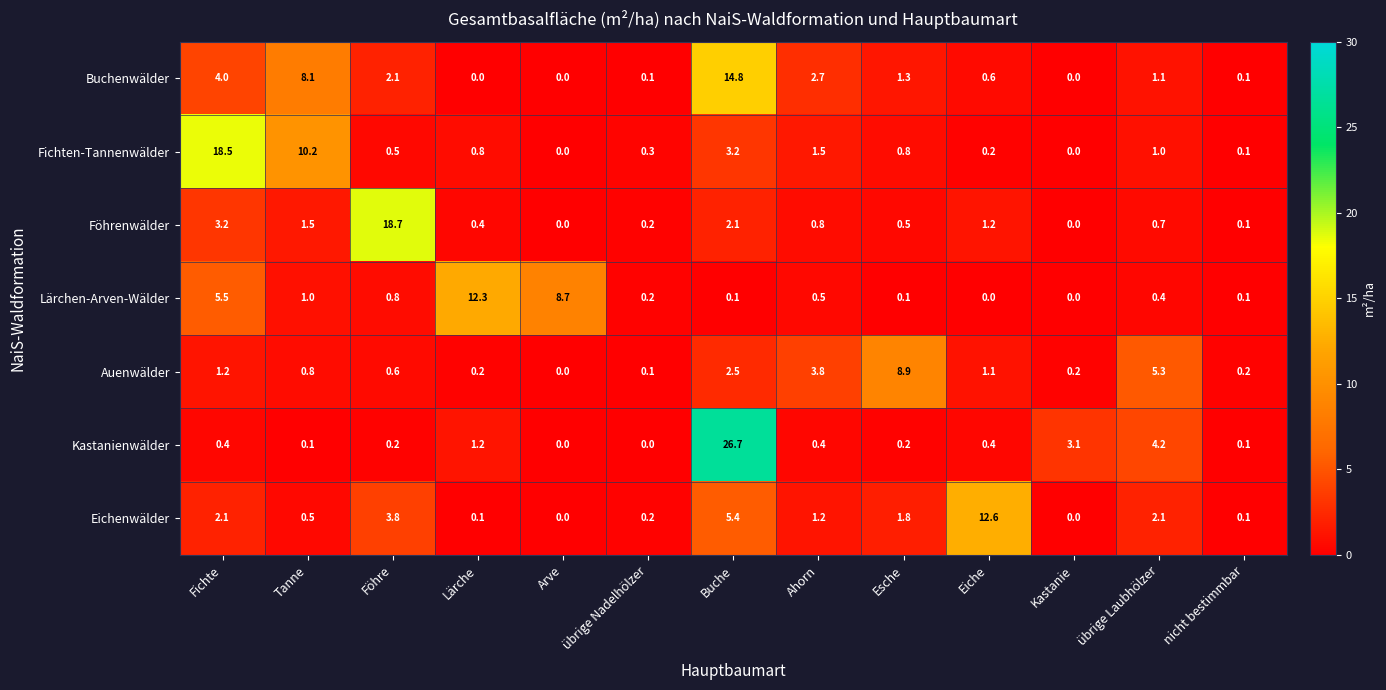

The value of Lärchen-Arven-Wälder at Lärche is 3.8. True or false?

False